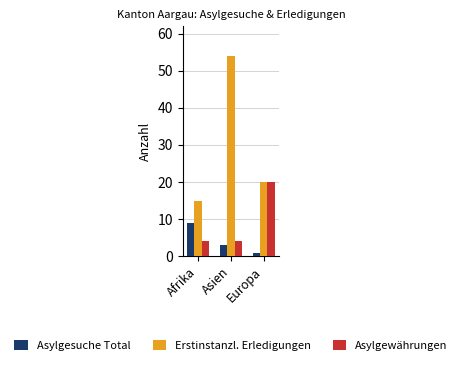

How many Erstinstanzl. Erledigungen values are between 15 and 54?

3